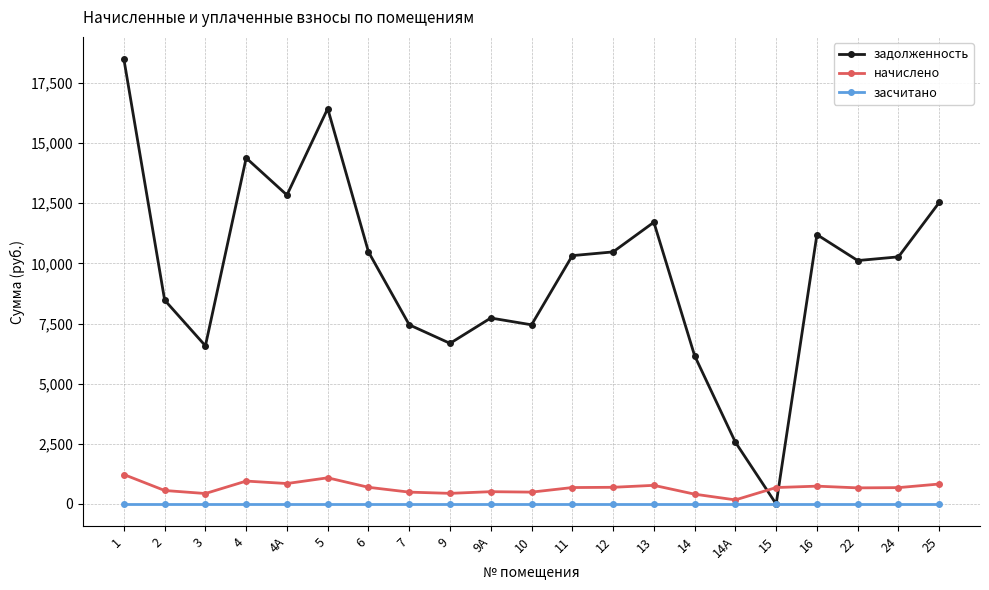

What is the minimum value for начислено?

170.1